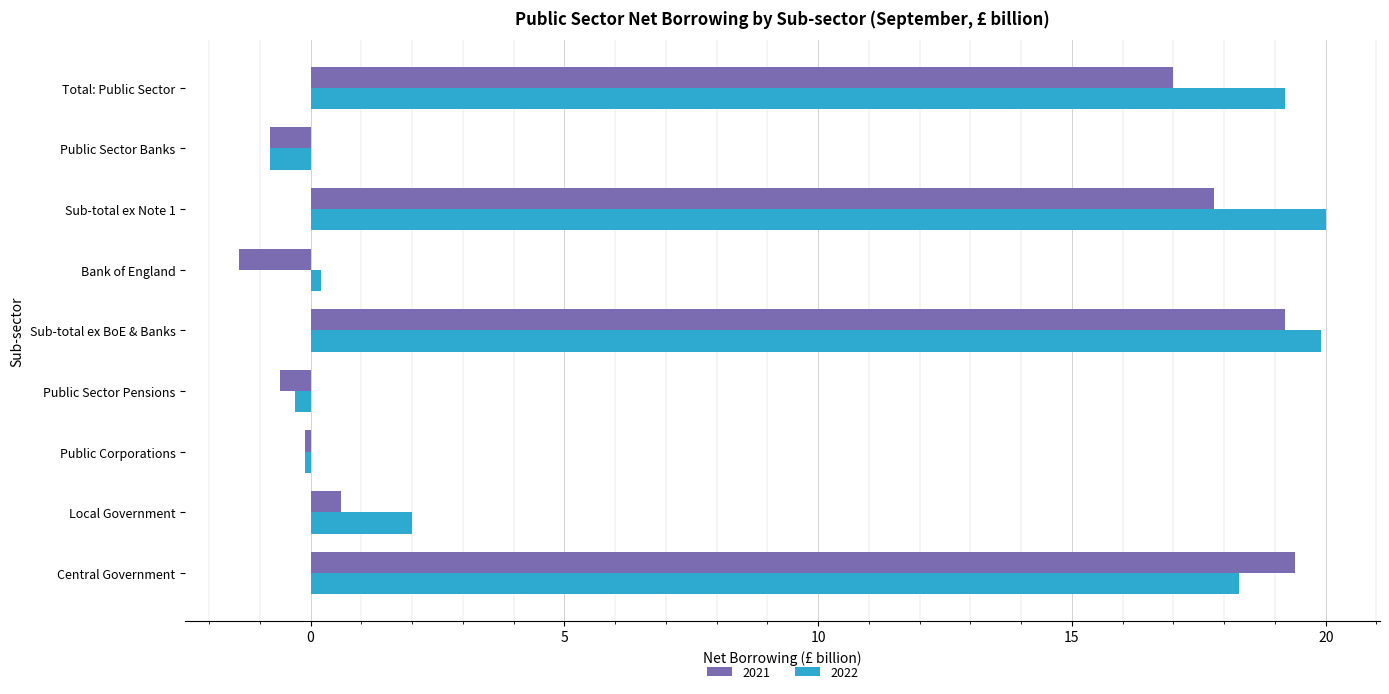

Where is 2022 nearest to the value 9?

Local Government